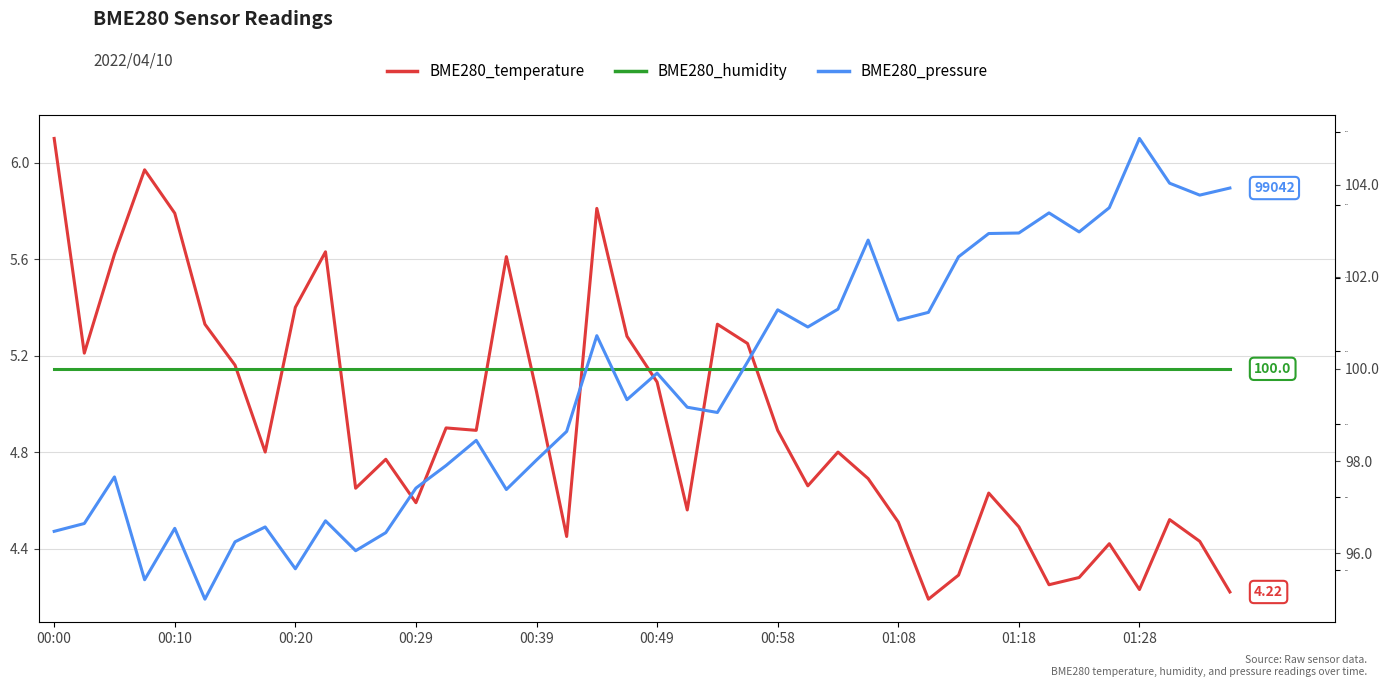

At which category is the sum across all series the highest?

01:28